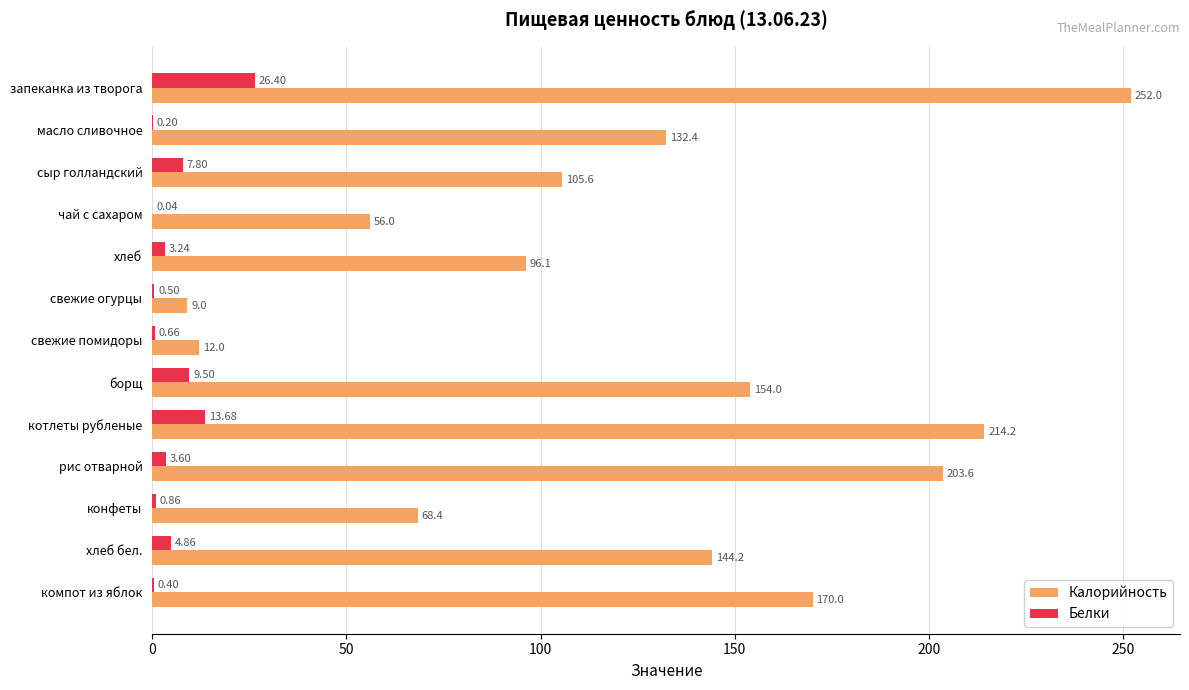

What is the highest value of the Калорийность series?

252.0